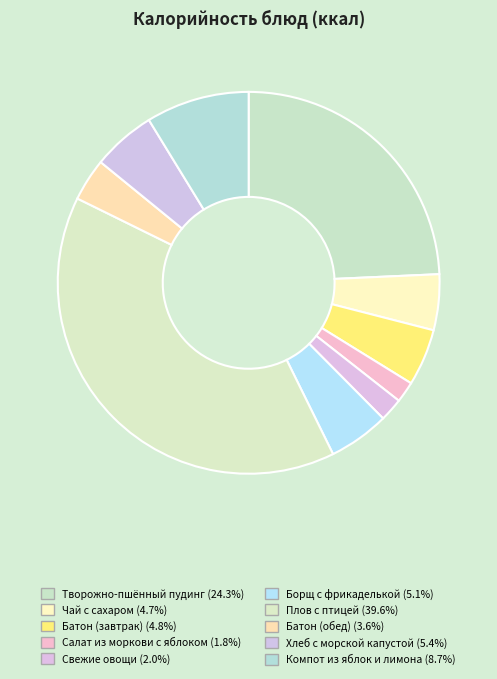

Which slice is the largest?

Плов с птицей